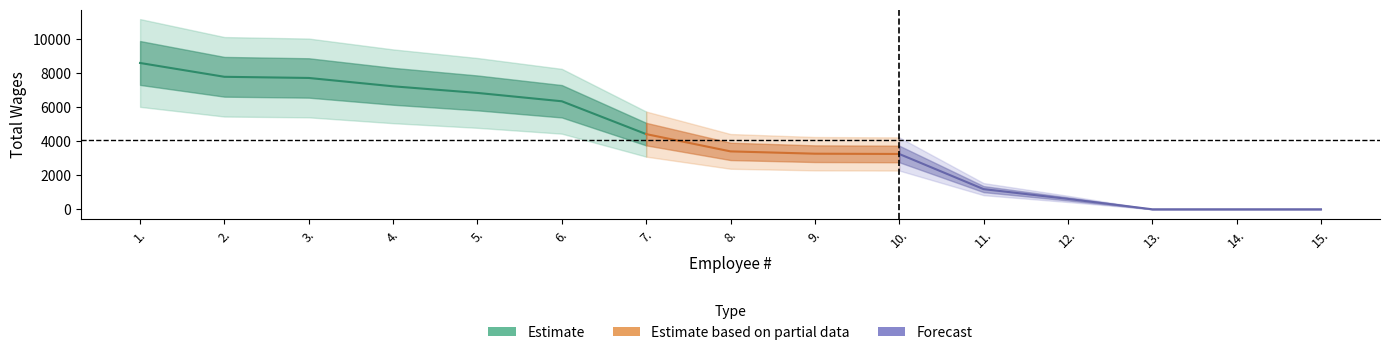

Does the chart have visible grid lines?

No